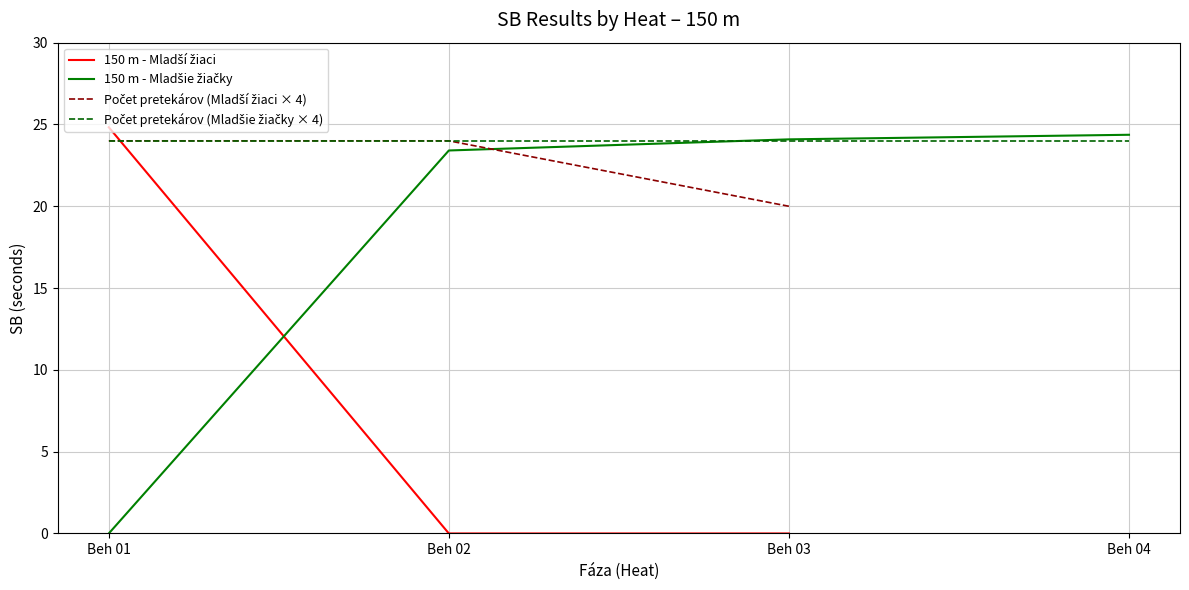

At which category is the sum across all series the highest?

Beh 01